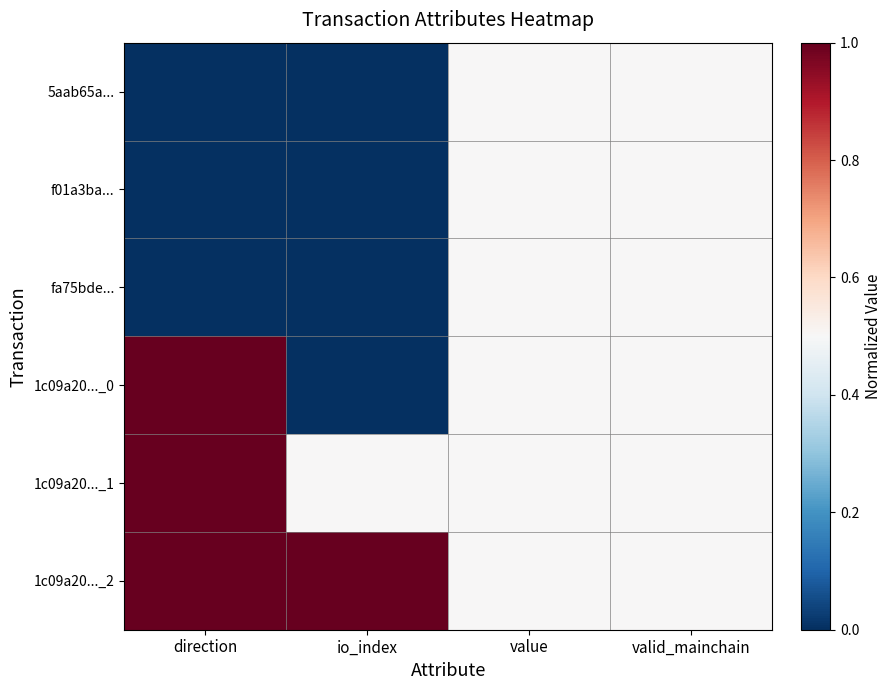

What is the difference between the highest and lowest values at io_index?

1.0